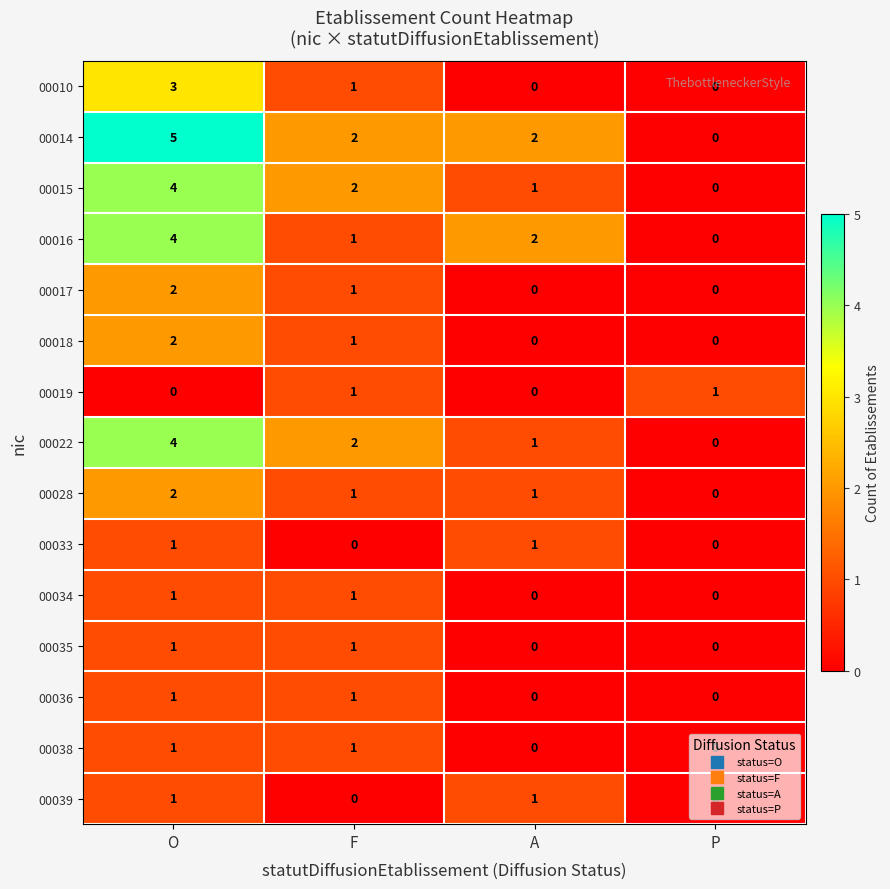

Is it true that 00016 equals -1 at P?

False